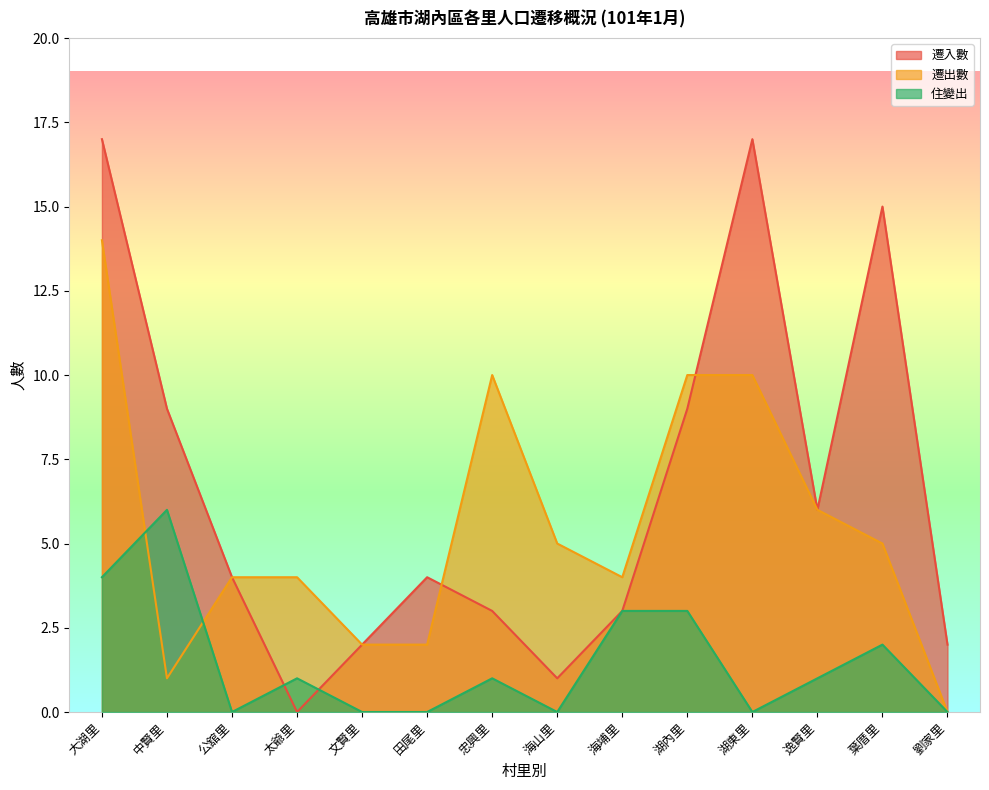

What is the greatest value displayed?

17